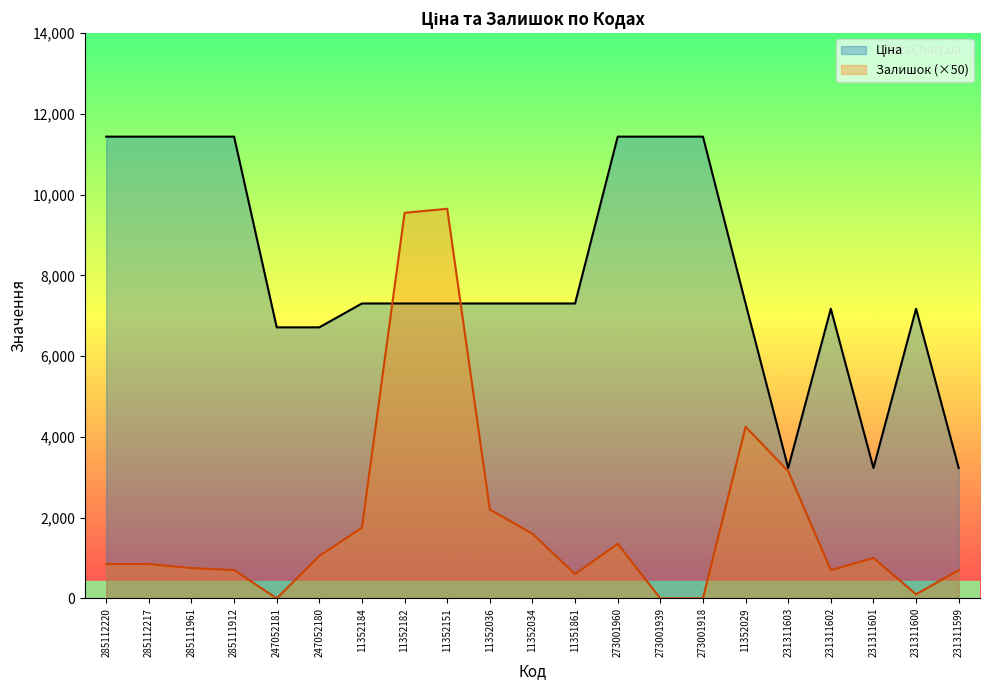

What is the total value across all series at 11351861?

7904.3